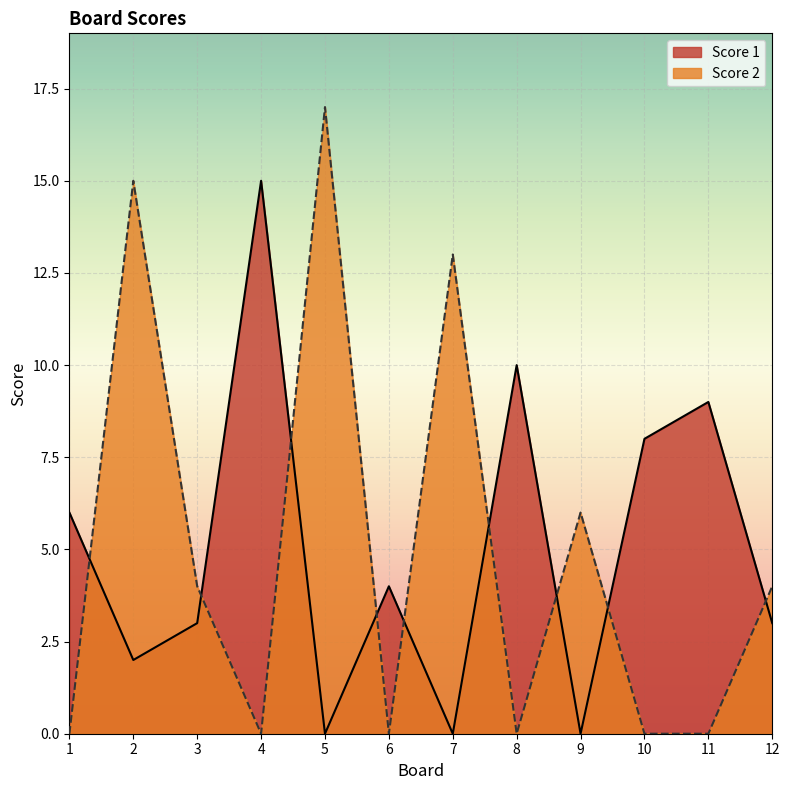

Is it true that Score 2 equals 8 at 9?

False